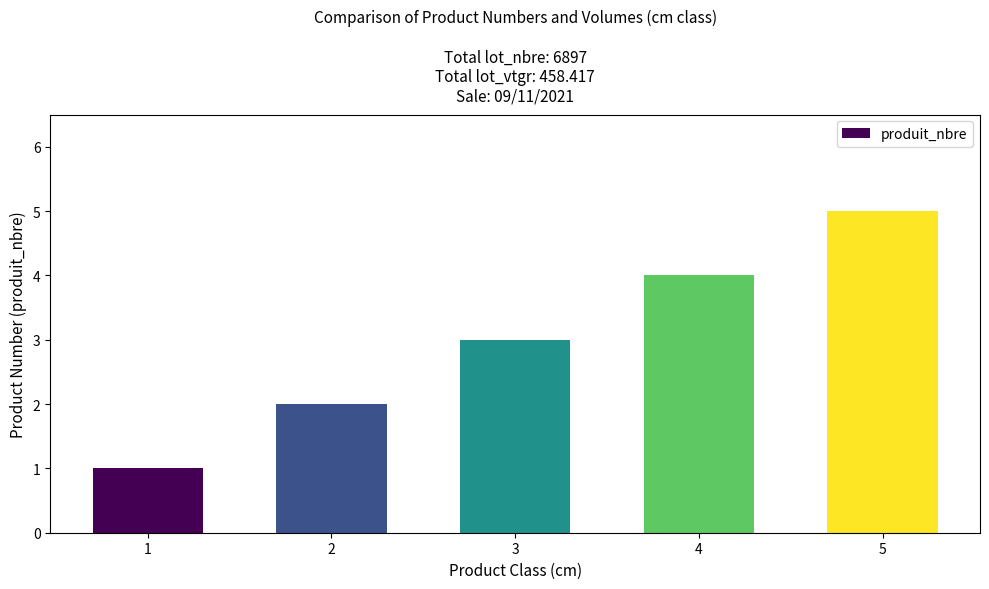

What is the maximum value shown in the chart?

5